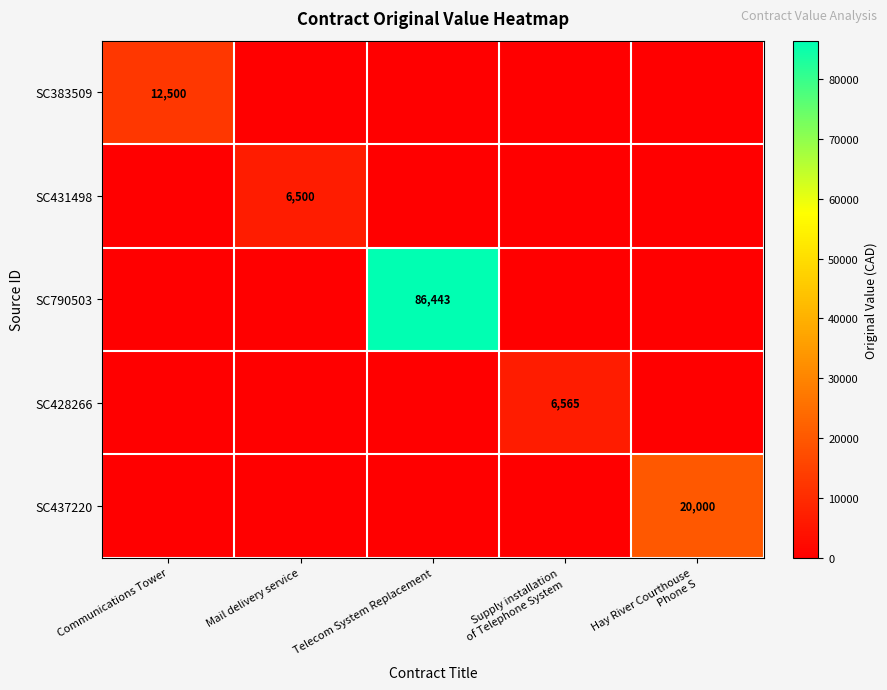

The value of SC383509 at Communications Tower is 12500. True or false?

True